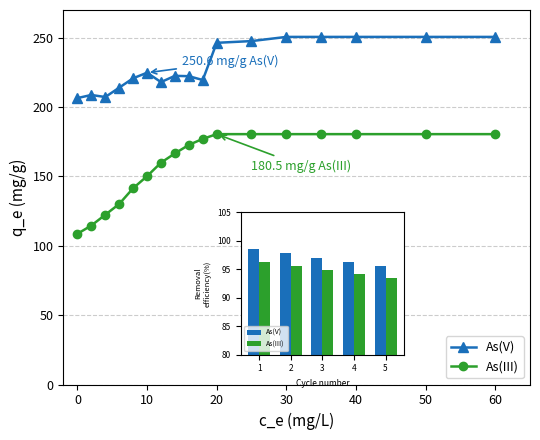

What is the value of the As(III) point at the 15th from the left?

180.5